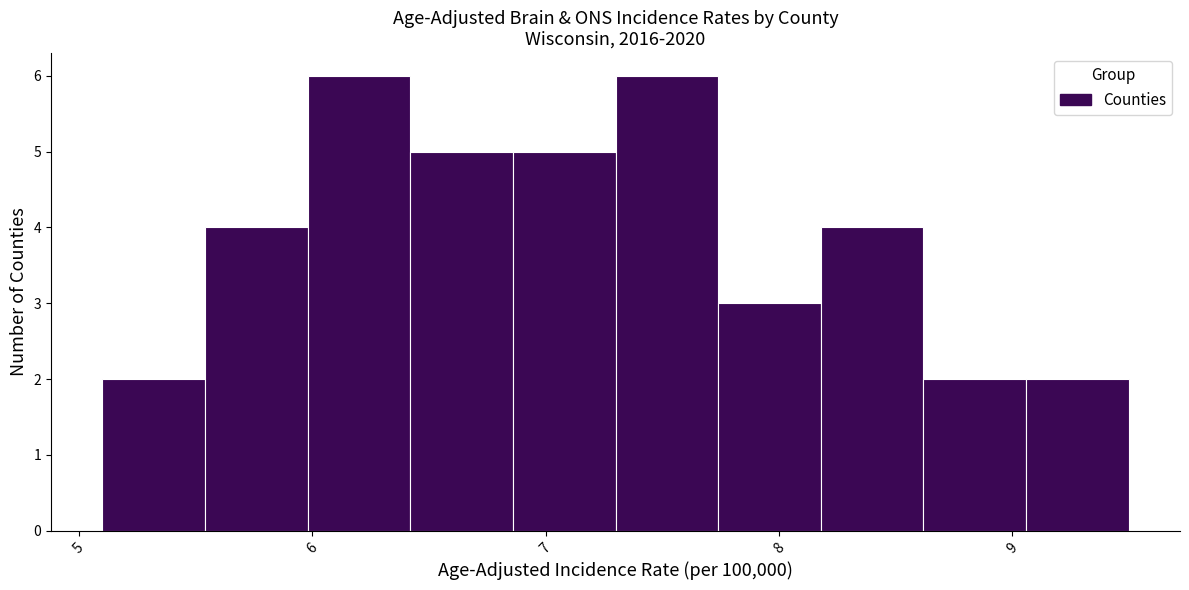

Reading left to right, transcribe this chart: for each bar, give the range it covers on the x-axis and its height. Neither the bar edges nor the heights are printed on the chart, so give them approximately, as read against the axes.

5.10 to 5.54: 2
5.54 to 5.98: 4
5.98 to 6.42: 6
6.42 to 6.86: 5
6.86 to 7.30: 5
7.30 to 7.74: 6
7.74 to 8.18: 3
8.18 to 8.62: 4
8.62 to 9.06: 2
9.06 to 9.50: 2